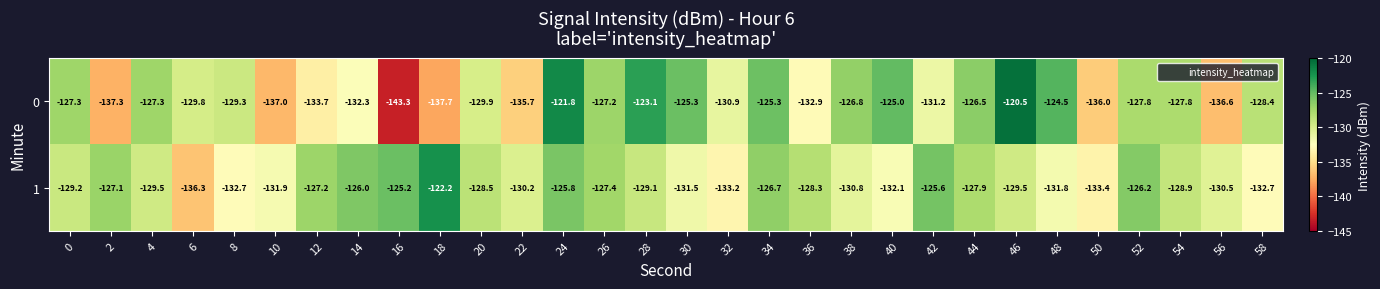

What is the highest value of the 1 series?

-122.2